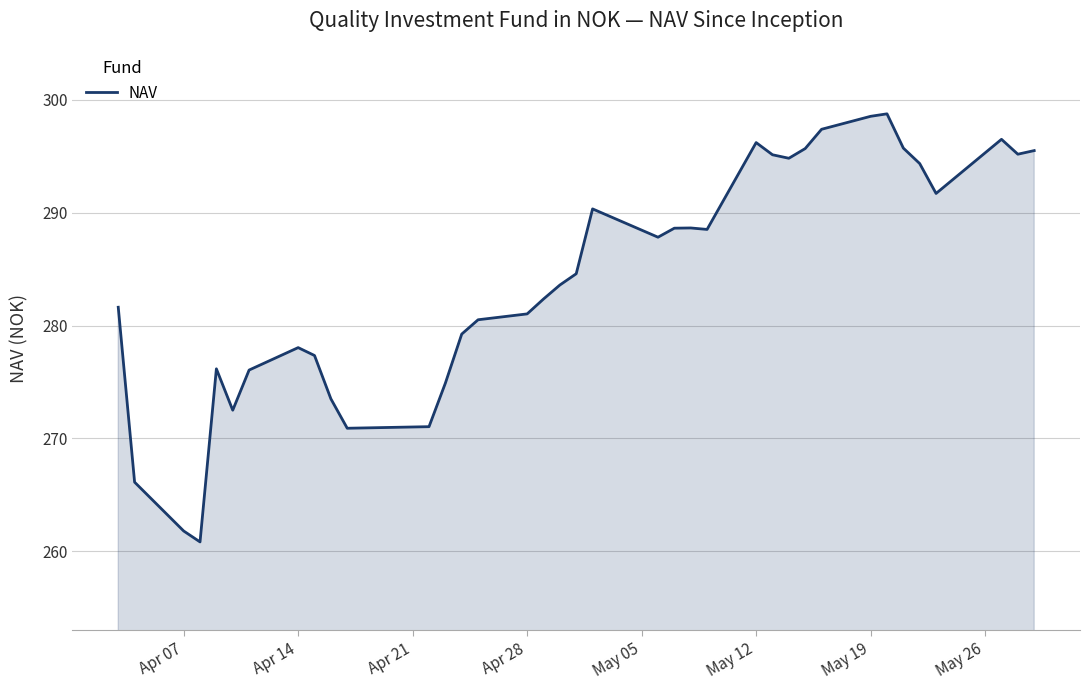

What is the minimum value shown in the chart?

260.8